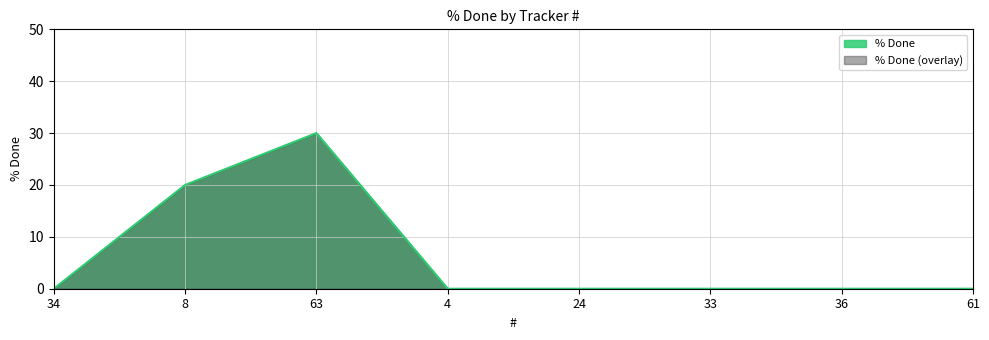

Reading left to right, transcribe all the data shown in this chart.

0	20	30	0	0	0	0	0